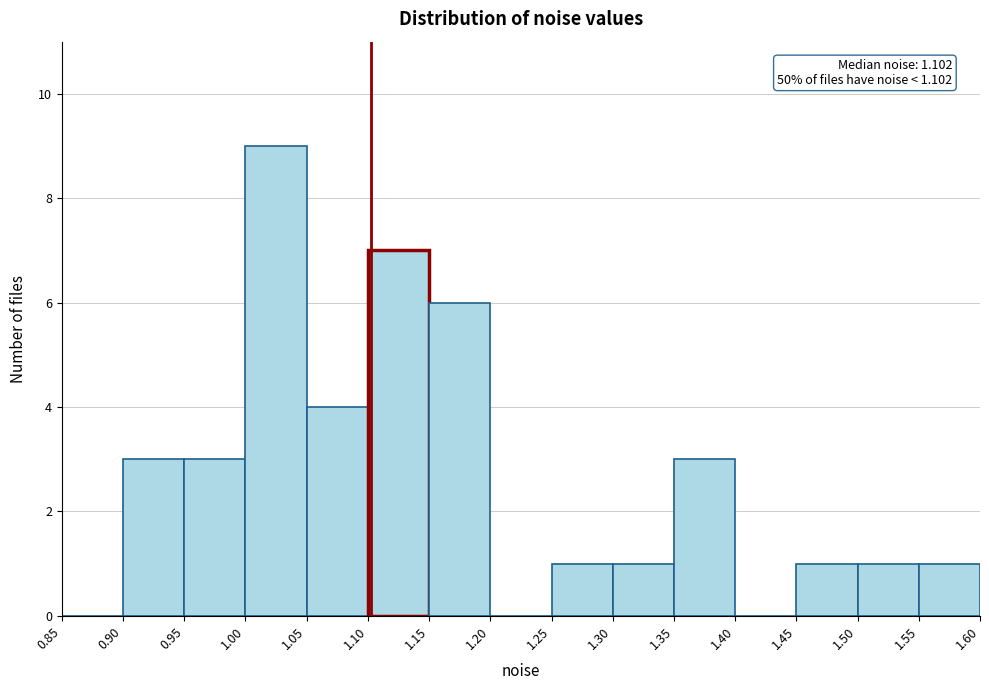

Which range on the x-axis has the tallest bar?

1.00 to 1.05